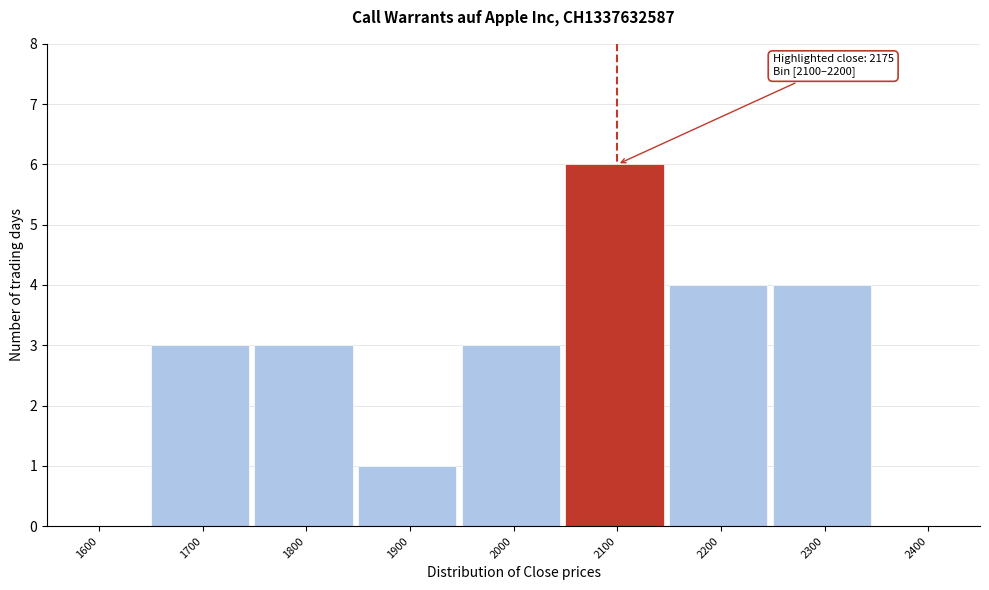

Reading left to right, transcribe all the data shown in this chart.

1600=0	1700=3	1800=3	1900=1	2000=3	2100=6	2200=4	2300=4	2400=0